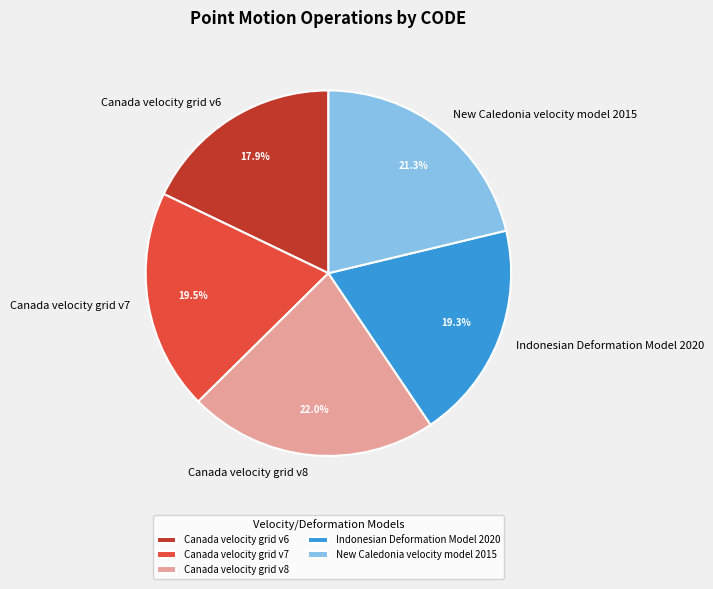

The Canada velocity grid v7 slice represents 34% of the pie. True or false?

False